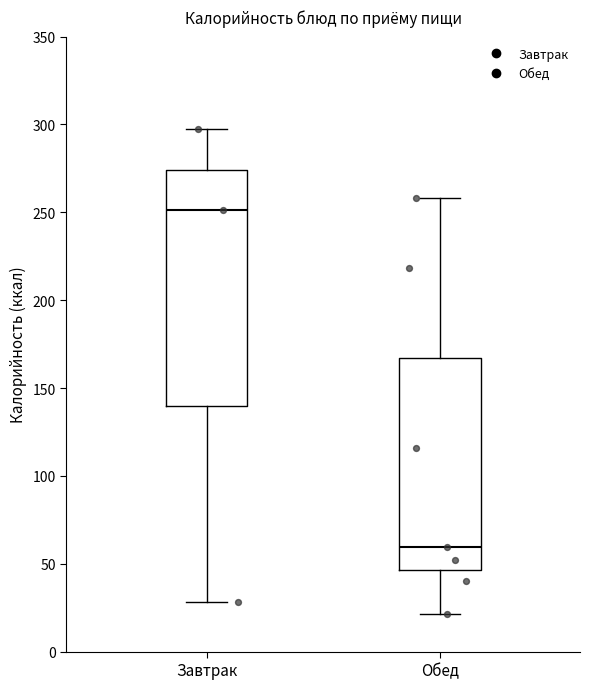

Which box's median line is the lowest?

Обед